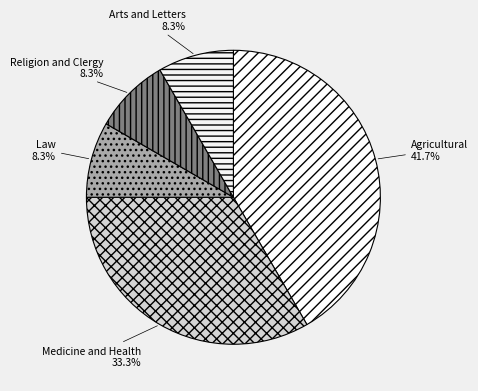

What percentage is the Law slice, to the nearest percent?

8%